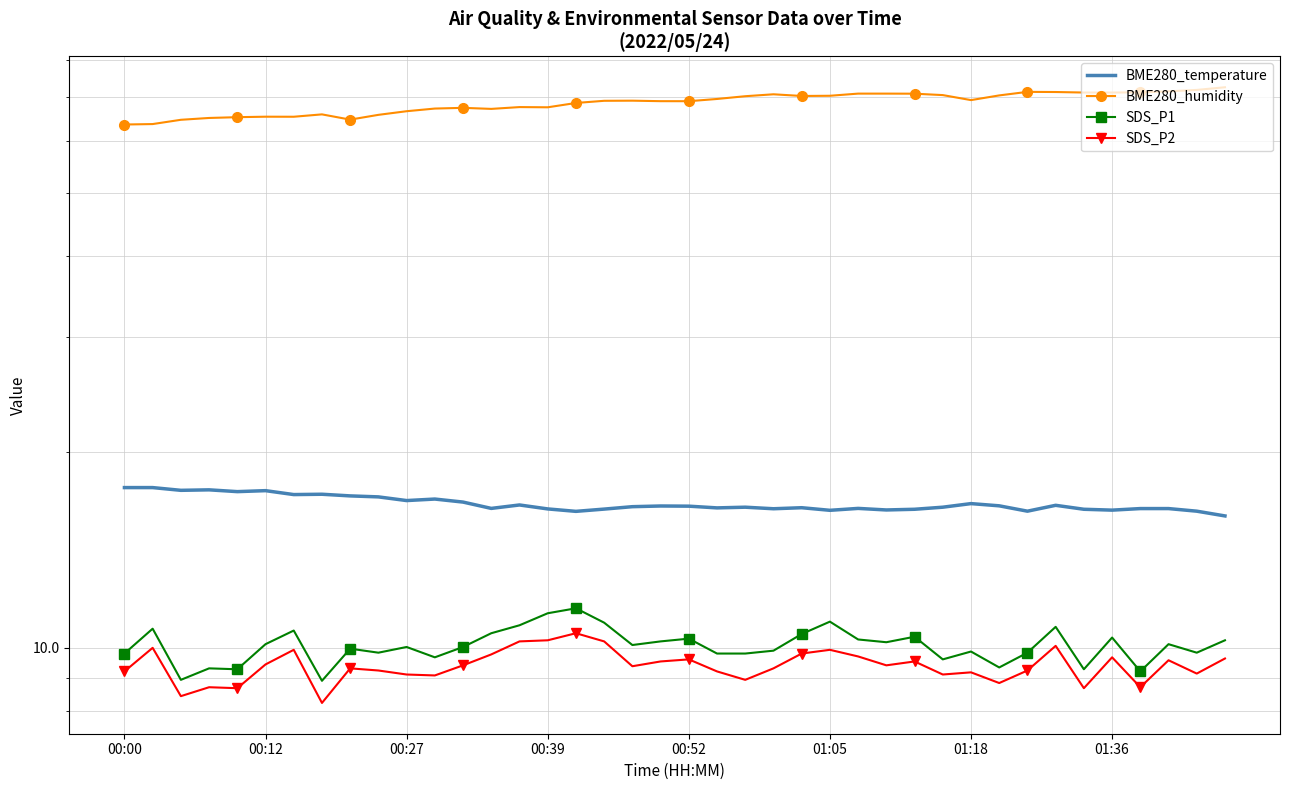

Rank the series at 23 from lowest to highest value.

SDS_P2, SDS_P1, BME280_temperature, BME280_humidity